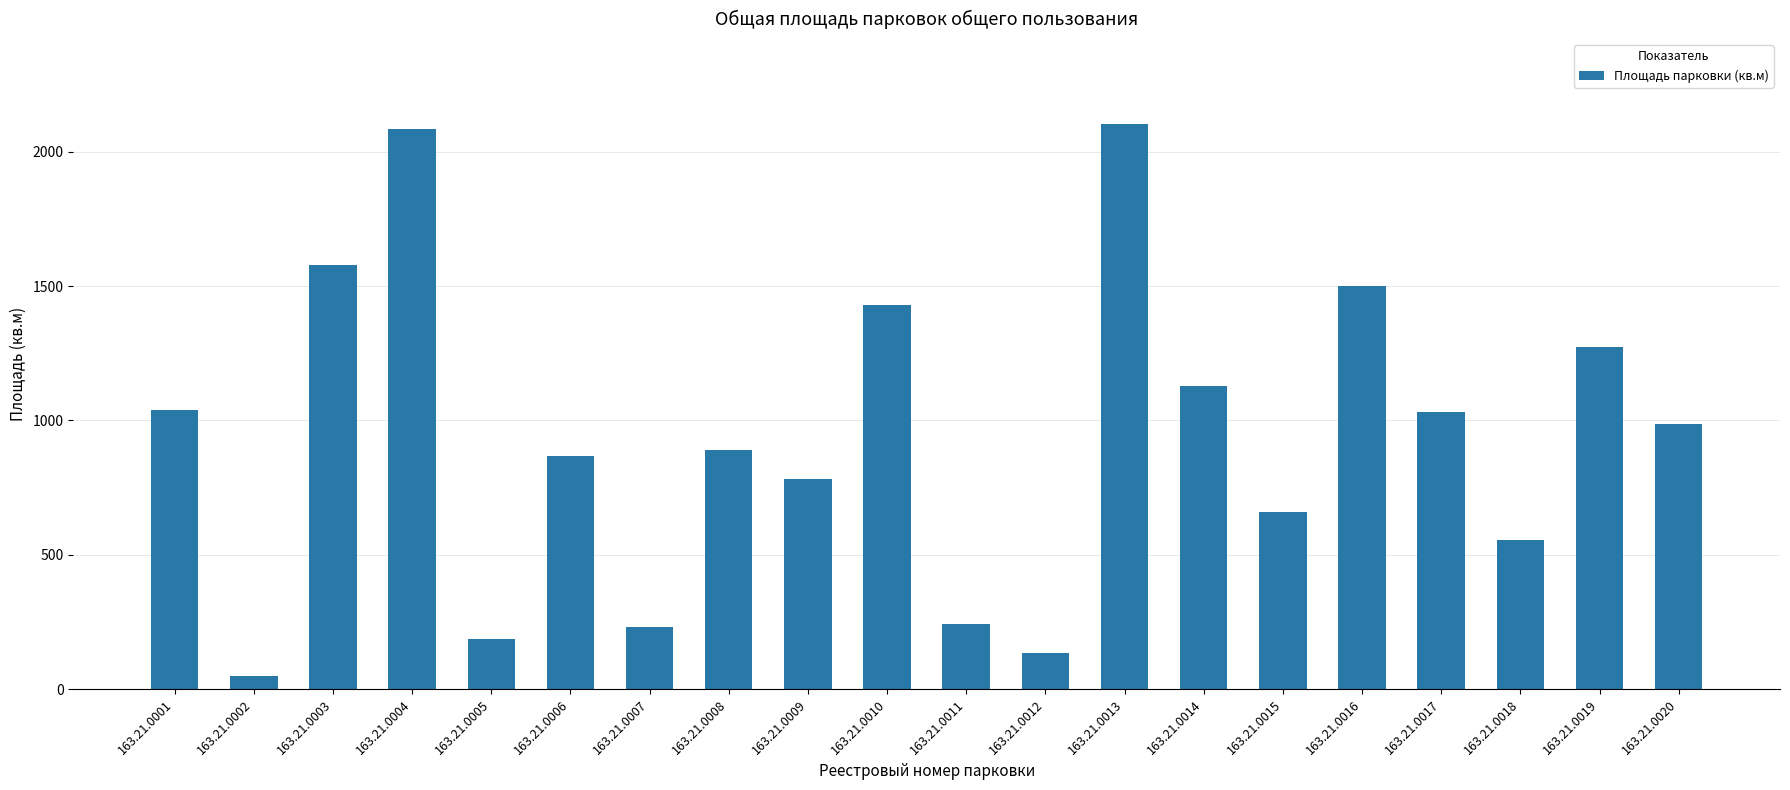

What is the minimum value shown in the chart?

48